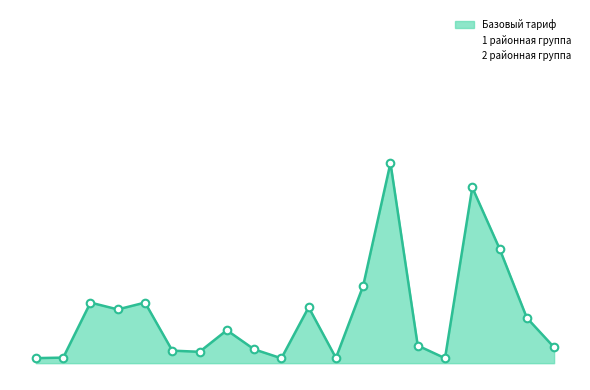

Which series has the largest total across all categories?

Базовый тариф